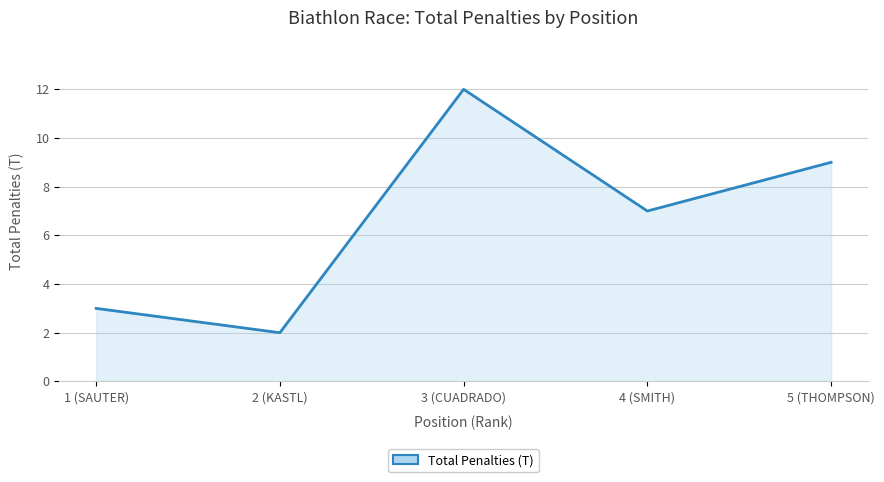

Which label corresponds to the smallest value in the chart?

2 (KASTL)